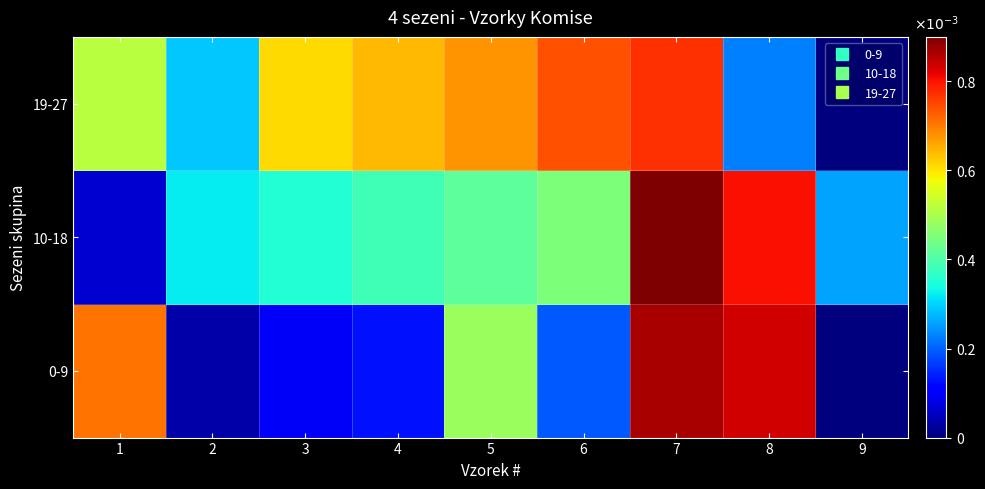

Which has a higher value, 9 or 1?

1